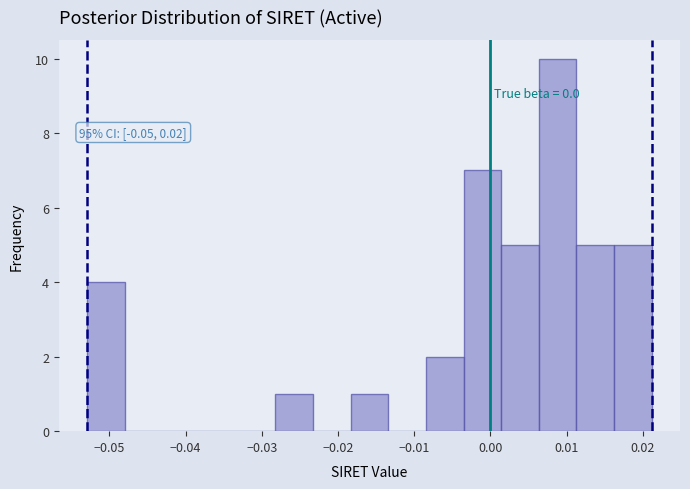

Over which range of the x-axis is the bar tallest?

0.006 to 0.011